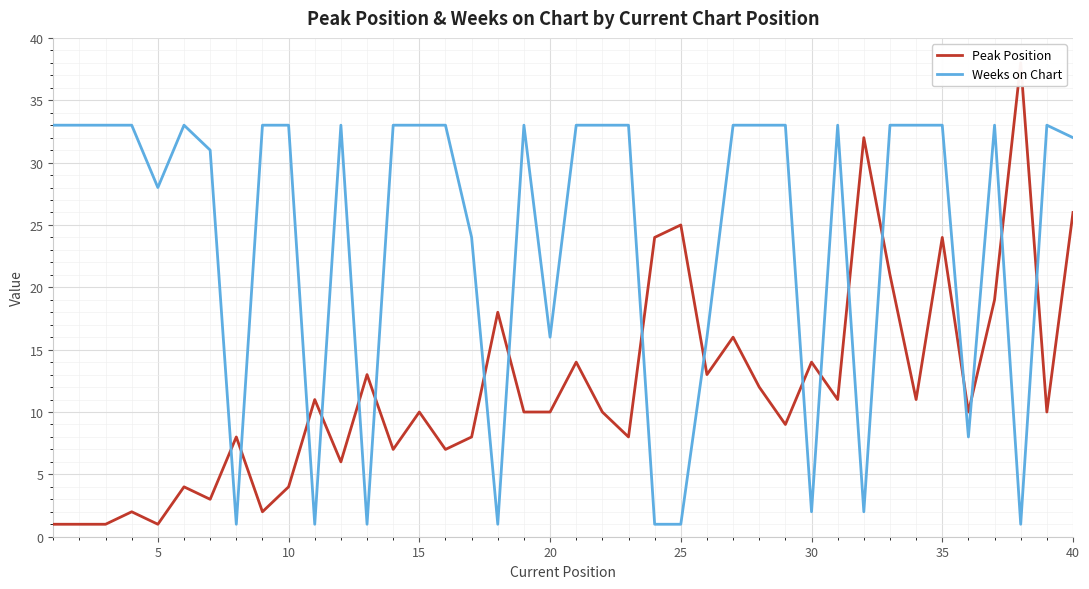

Read the Weeks on Chart value at 5, to the nearest 10.

30